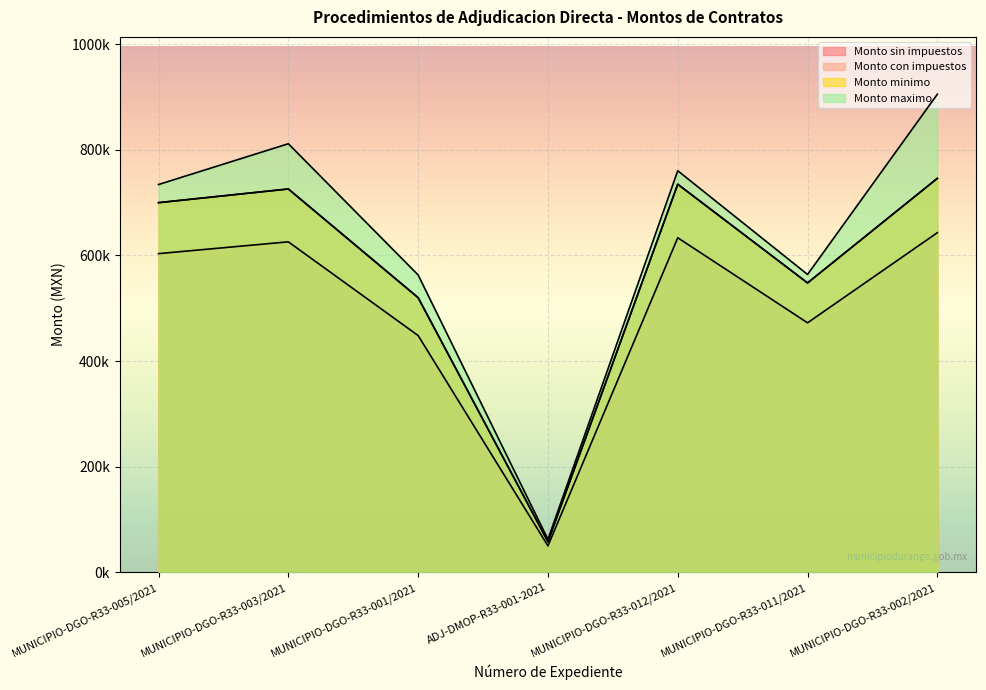

What is the difference between the maximum and minimum values in the Monto sin impuestos series?

593192.6